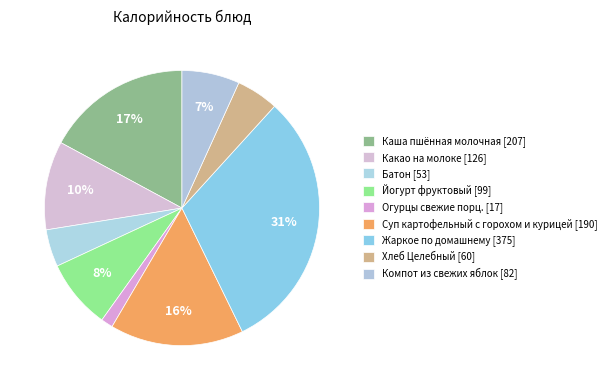

Rank the categories by value from highest to lowest.

Жаркое по домашнему, Каша пшённая молочная, Суп картофельный с горохом и курицей, Какао на молоке, Йогурт фруктовый, Компот из свежих яблок, Хлеб Целебный, Батон, Огурцы свежие порц.